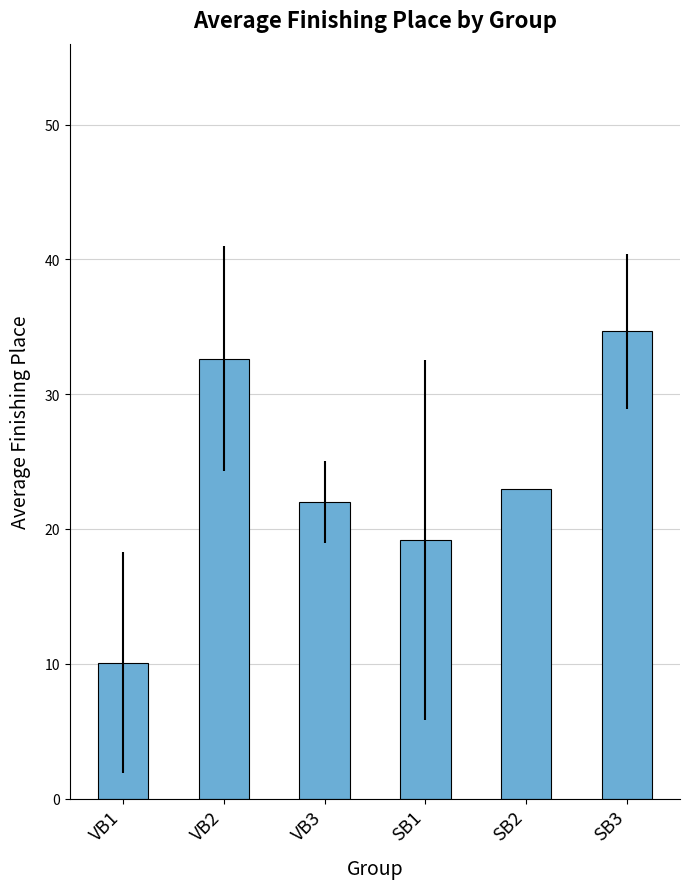

At which category does the chart reach its peak across all series?

SB3